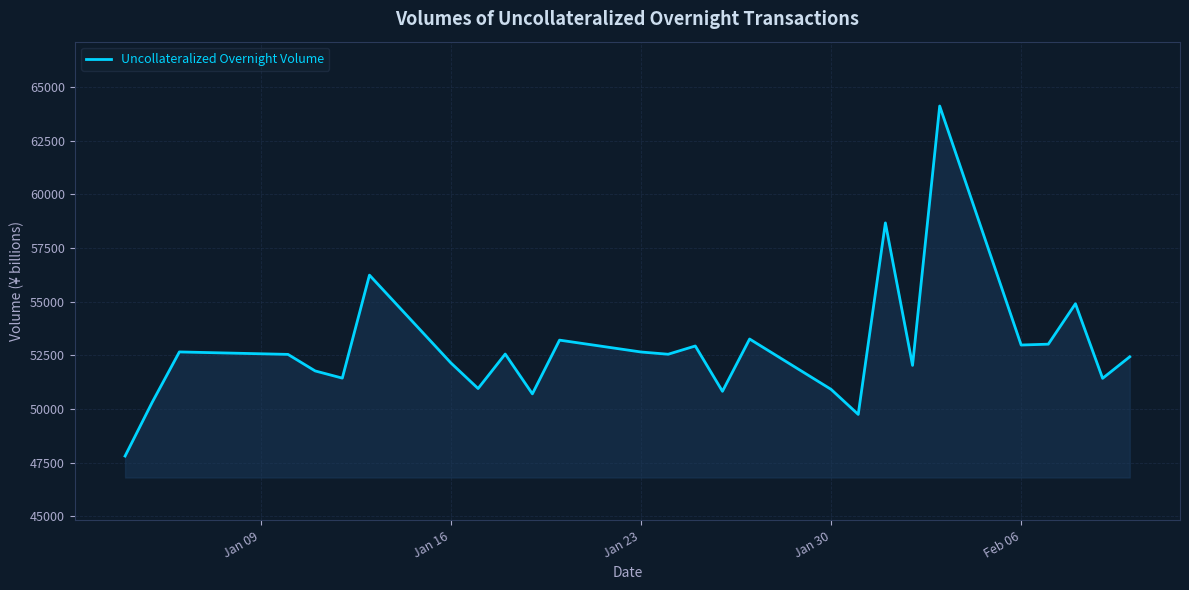

What is the minimum value shown in the chart?

47804